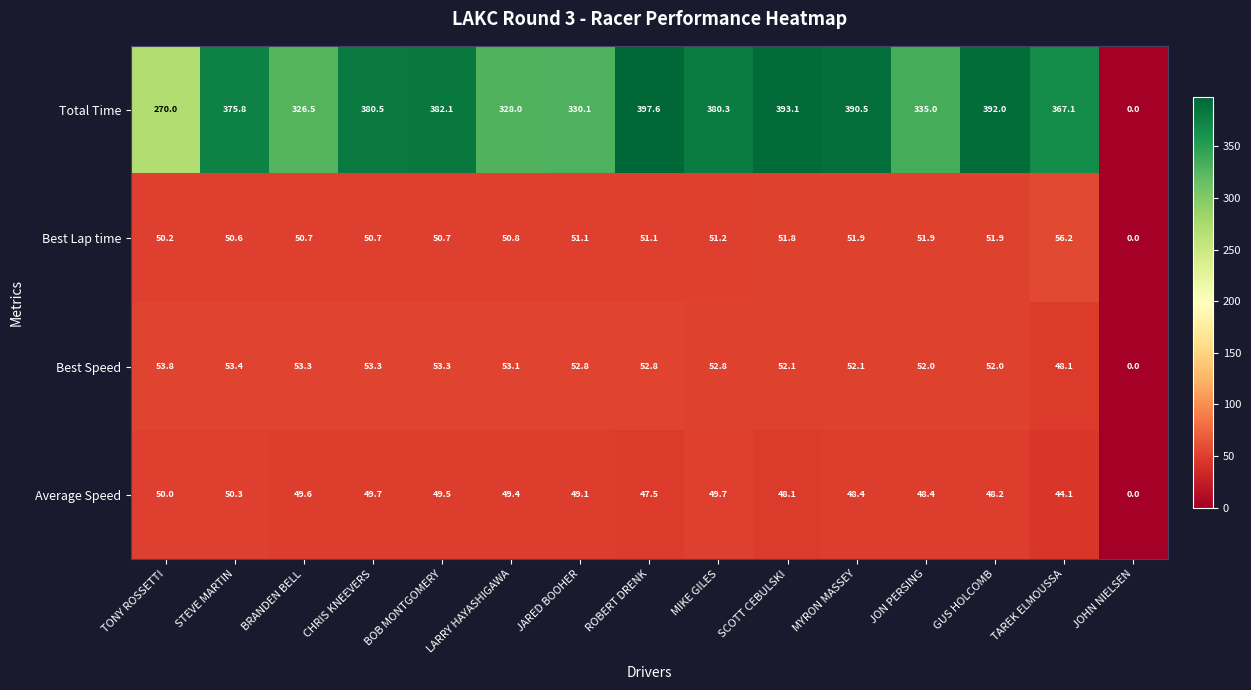

Rank the series at GUS HOLCOMB from lowest to highest value.

Average Speed, Best Lap time, Best Speed, Total Time